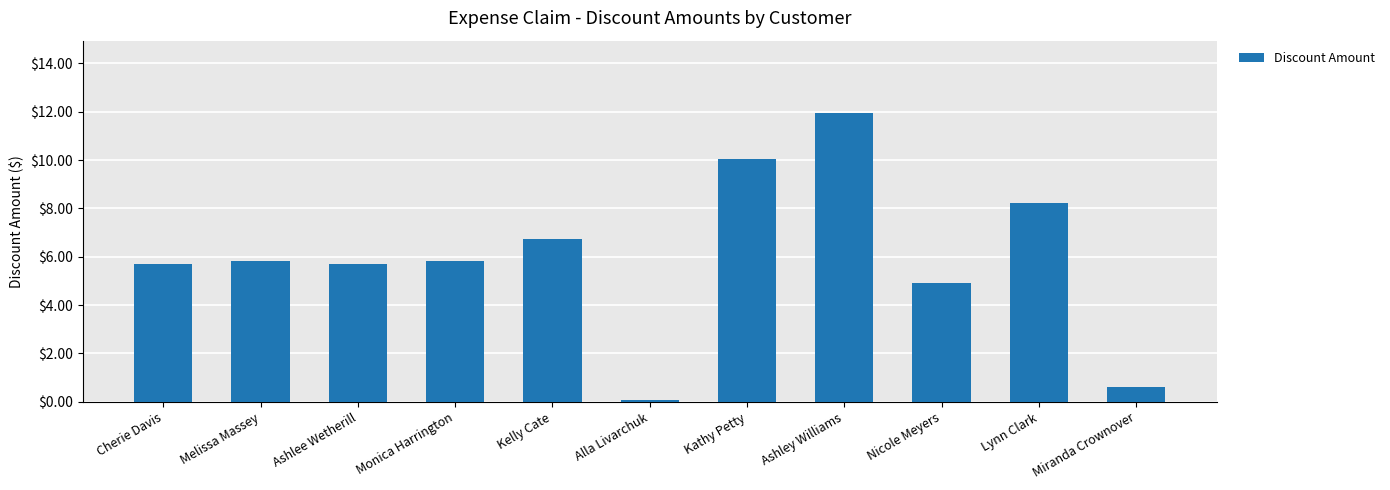

The chart shows a value of 11.9 at Ashley Williams. True or false?

True